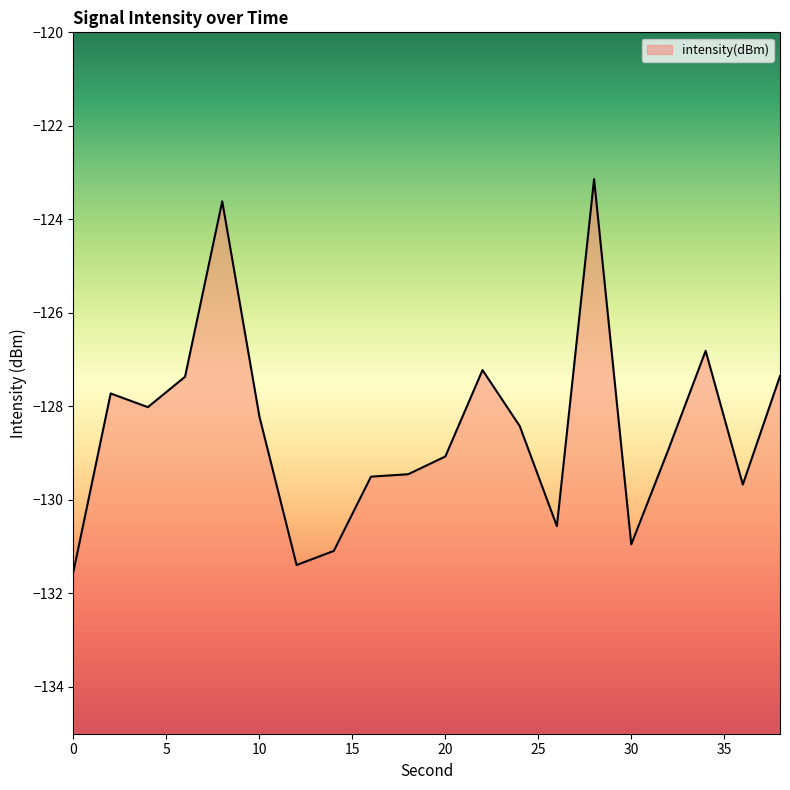

The chart shows a value of -202.4 at 18. True or false?

False